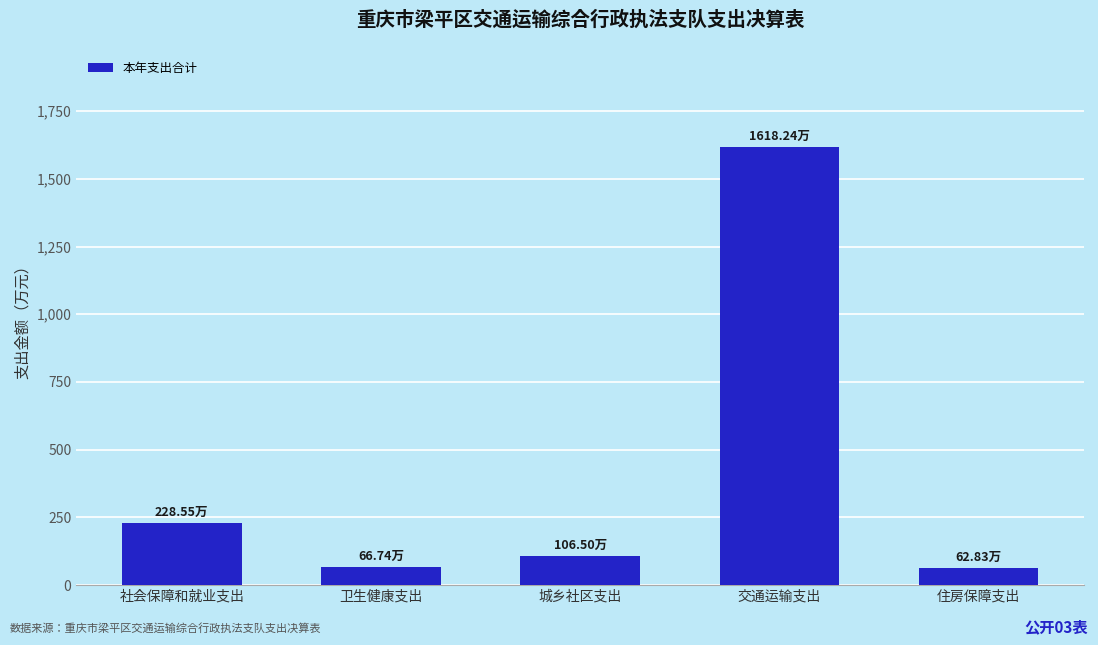

What is the change in value from 卫生健康支出 to 交通运输支出?

+1551.5